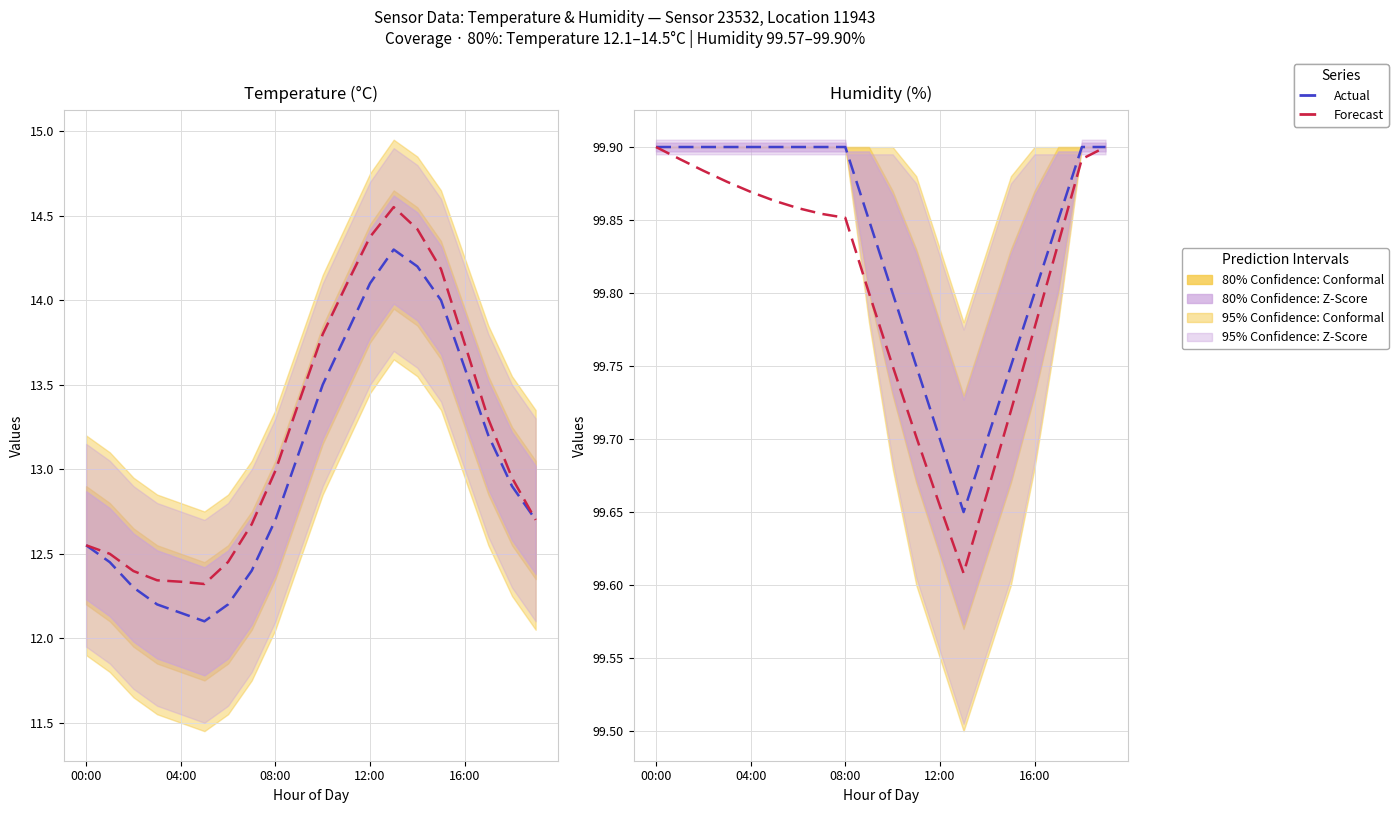

Between 16:00 and 00:00, which is larger?

00:00